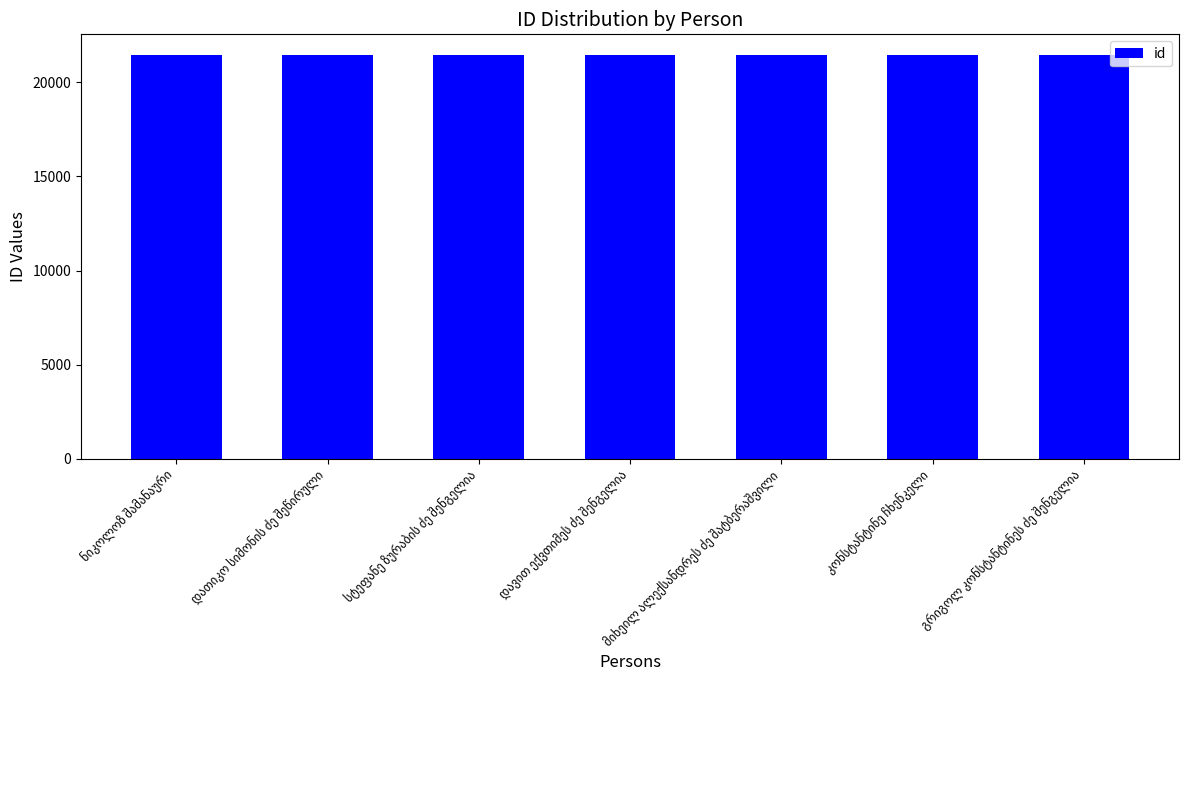

Does the chart contain any negative values?

No